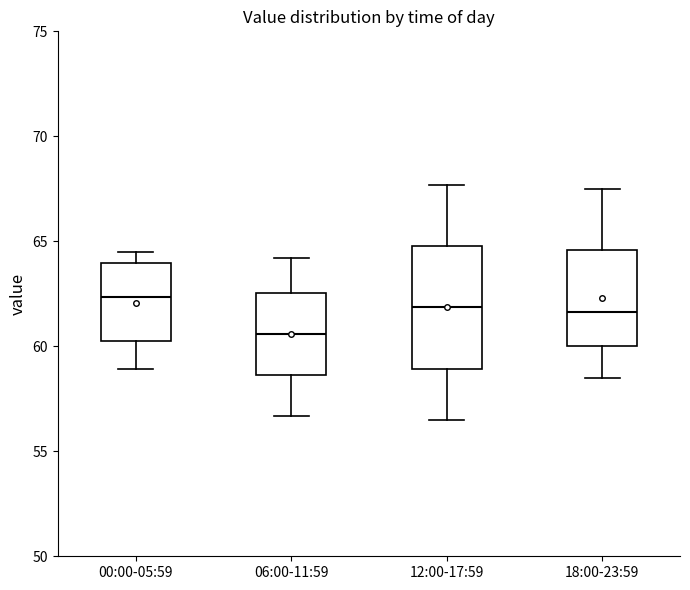

Which box is the tallest, from its lower edge to its upper edge?

12:00-17:59